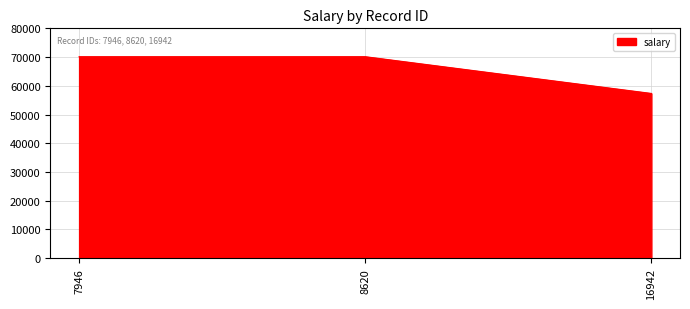

The value at 7946 is 31612.9. True or false?

False